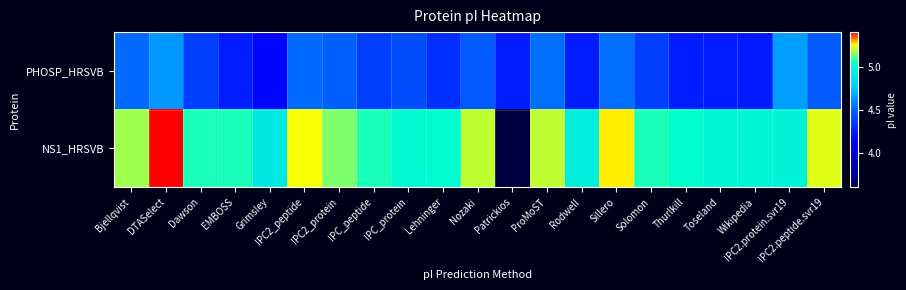

Which has a higher value, IPC_peptide or Solomon?

IPC_peptide